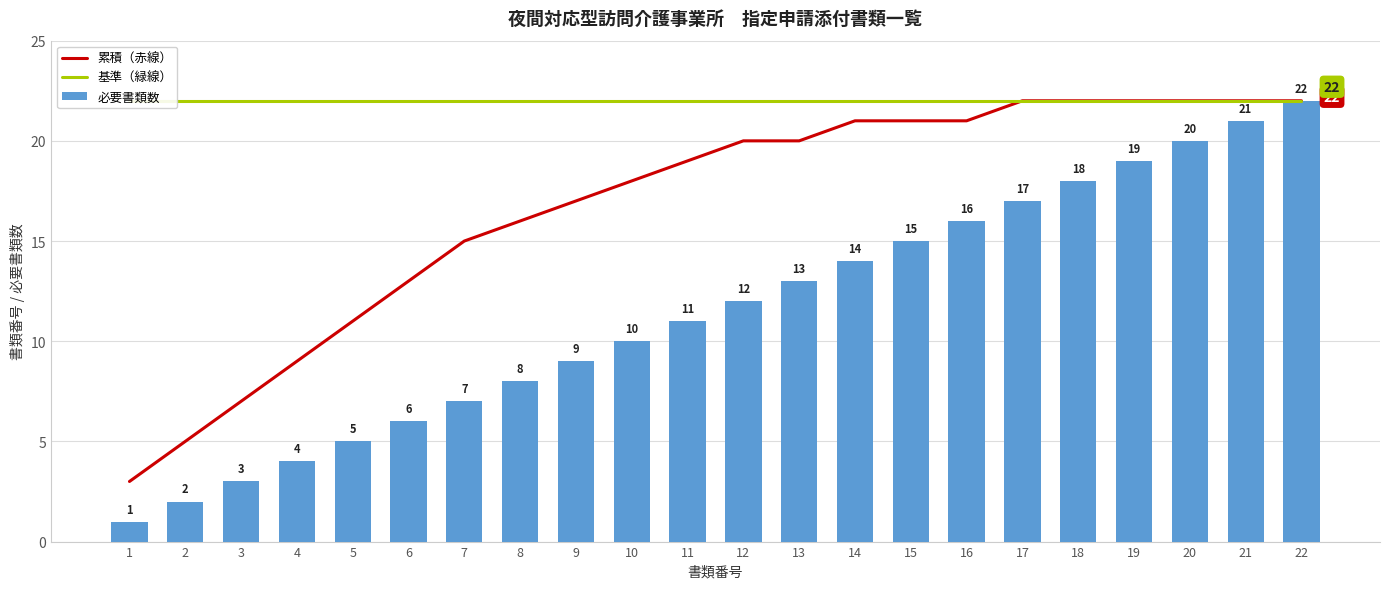

What is the value of the 累積（赤線） bar at the 18th from the left?

22